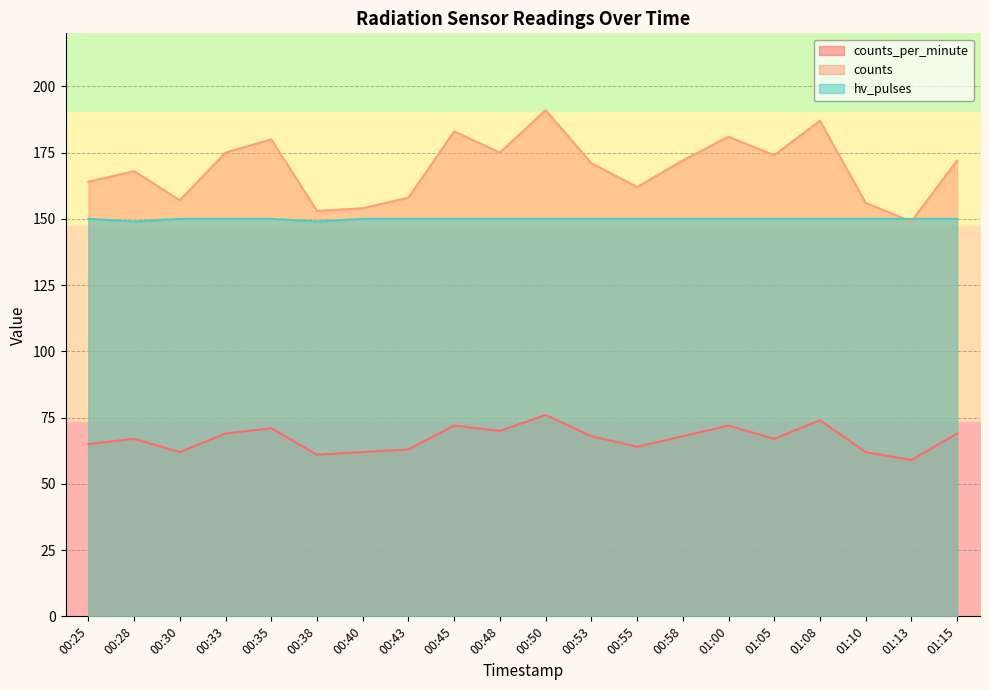

What are all the series names shown in the legend?

counts_per_minute, counts, hv_pulses